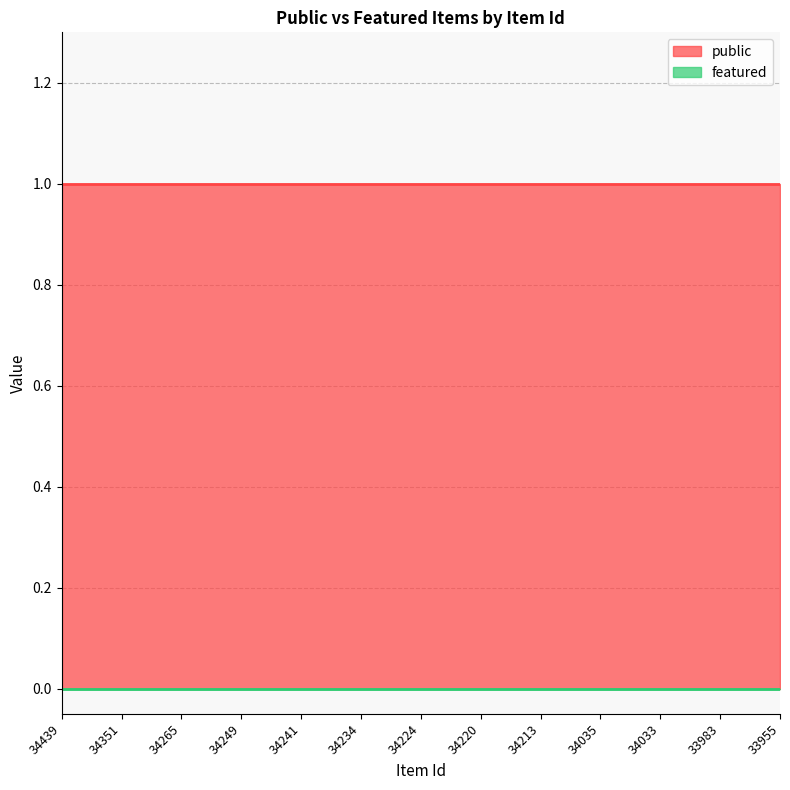

What is the average value of the public series?

1